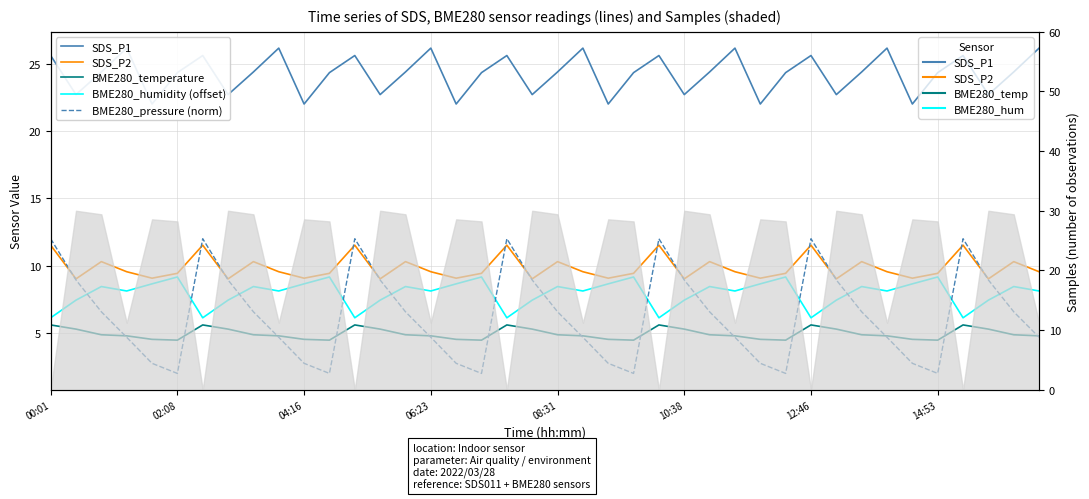

Rank the series by their maximum value, from lowest to highest.

BME280_temperature, BME280_humidity (offset), SDS_P2, BME280_pressure (norm), SDS_P1